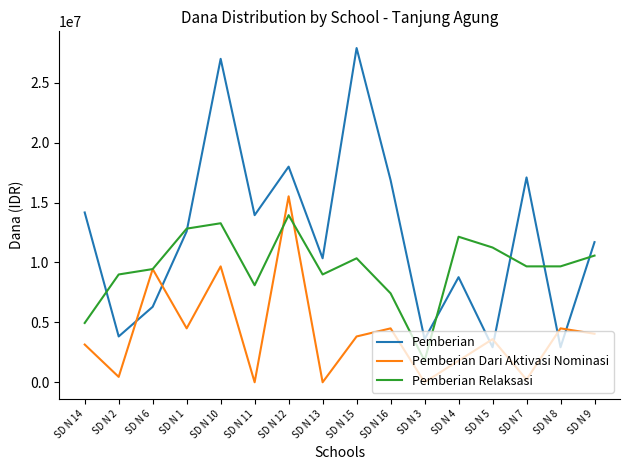

List the series in order of their overall mean, highest first.

Pemberian, Pemberian Relaksasi, Pemberian Dari Aktivasi Nominasi